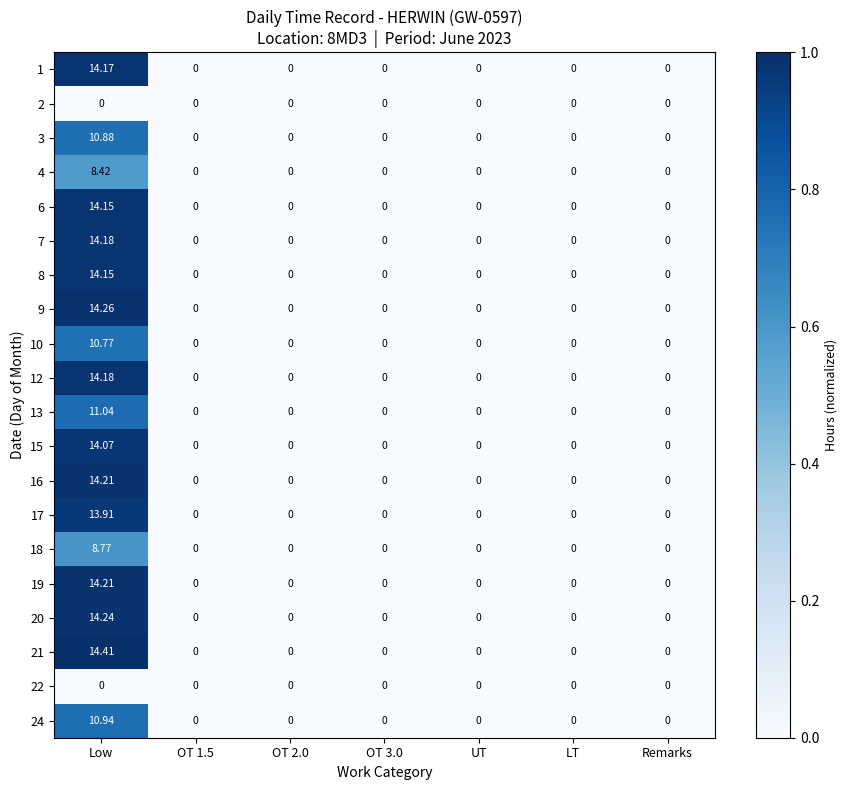

Which series has the widest spread of values?

21